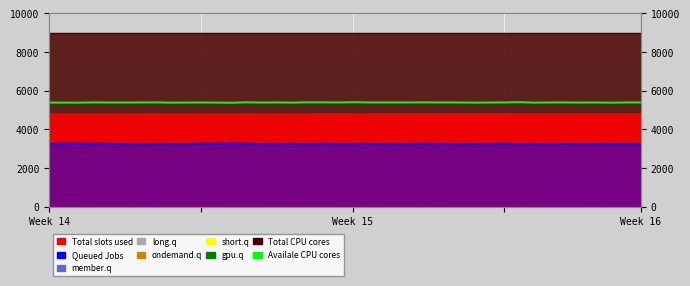

What is the sum of all member.q values?

129990.4